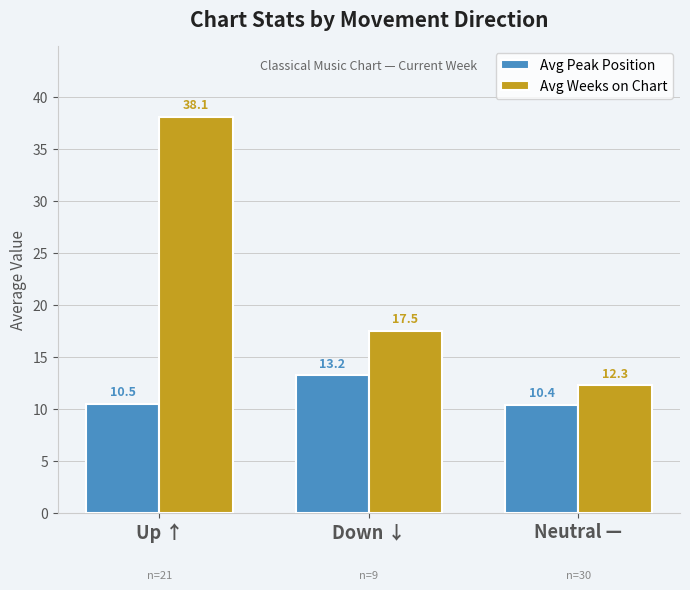

Which series has the largest total across all categories?

Avg Weeks on Chart